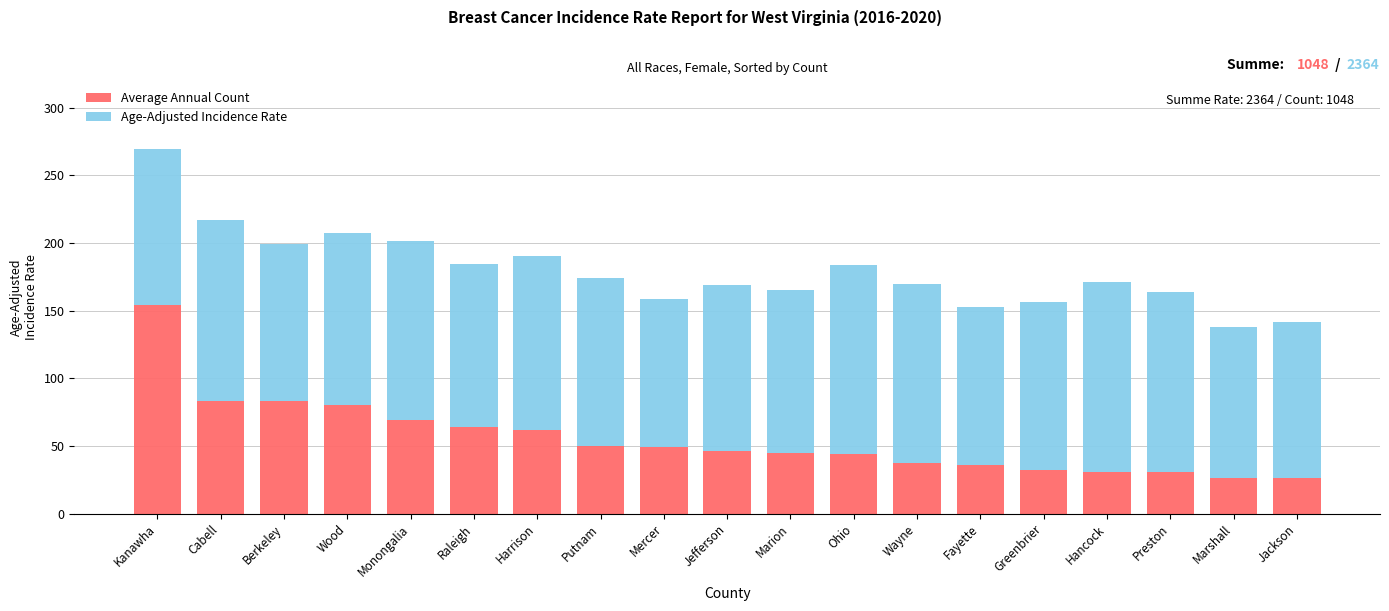

Is it true that Average Annual Count equals 108.8 at Monongalia?

False